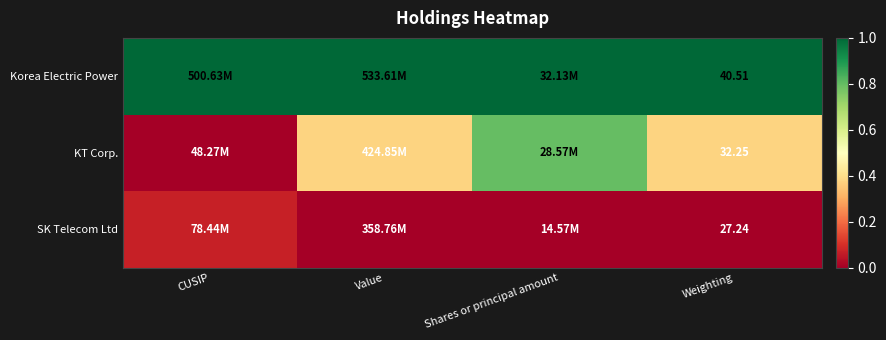

Rank the series at Weighting from lowest to highest value.

SK Telecom Ltd, KT Corp., Korea Electric Power